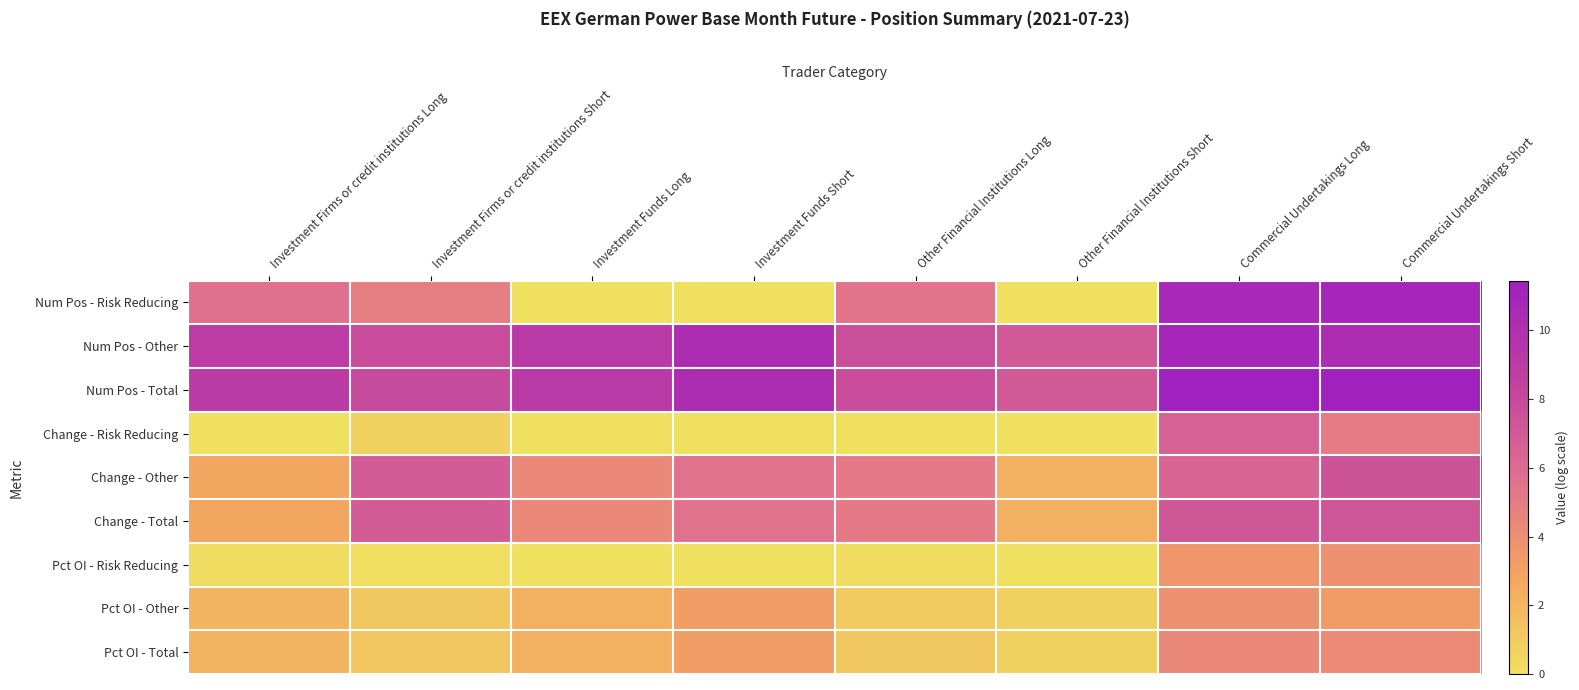

Which series has the largest range (max minus min)?

Num Pos - Risk Reducing